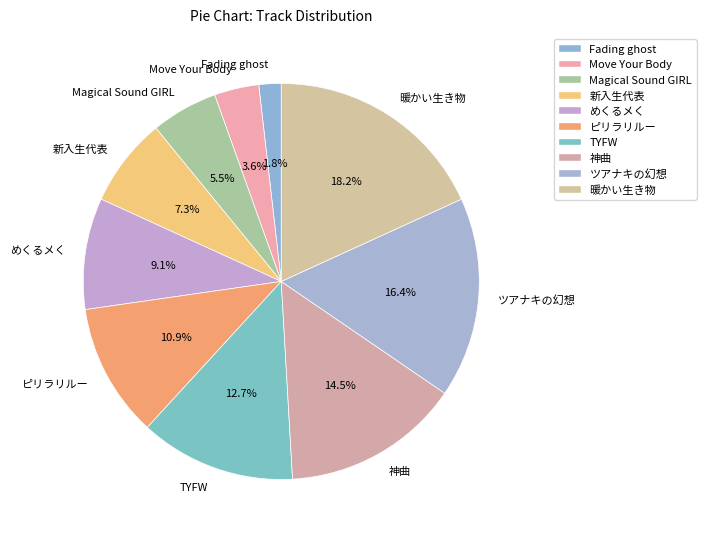

Which category has the smallest portion of the pie?

Fading ghost